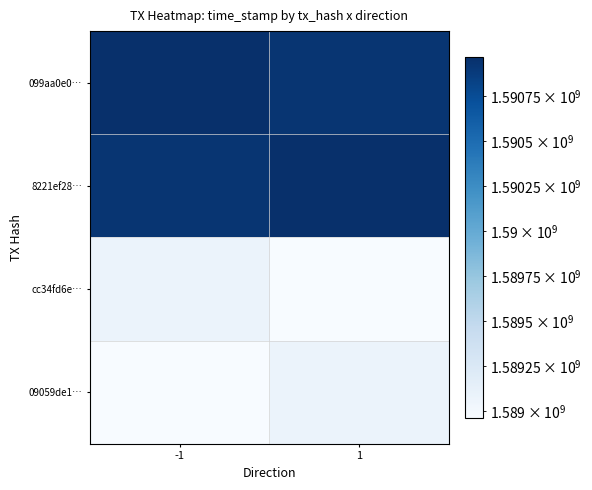

Which category has the lowest value across all series?

1